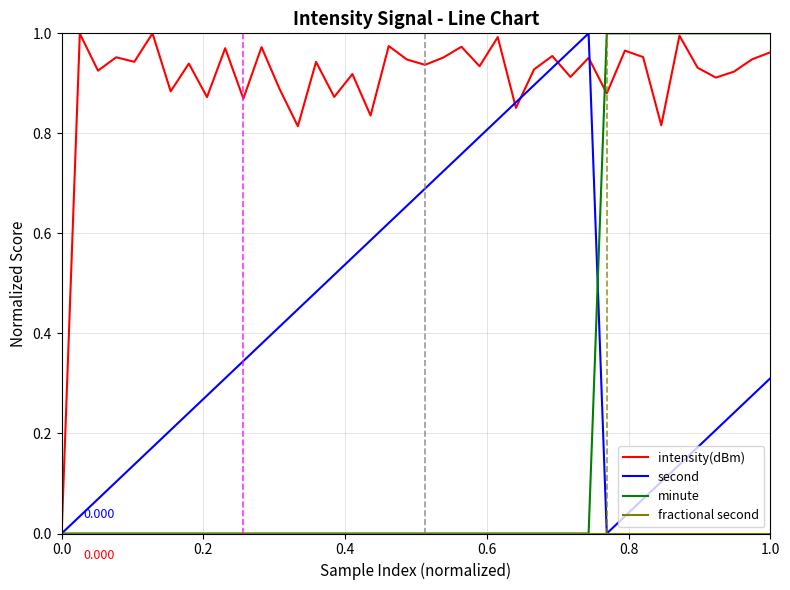

Which series has the largest total across all categories?

intensity(dBm)